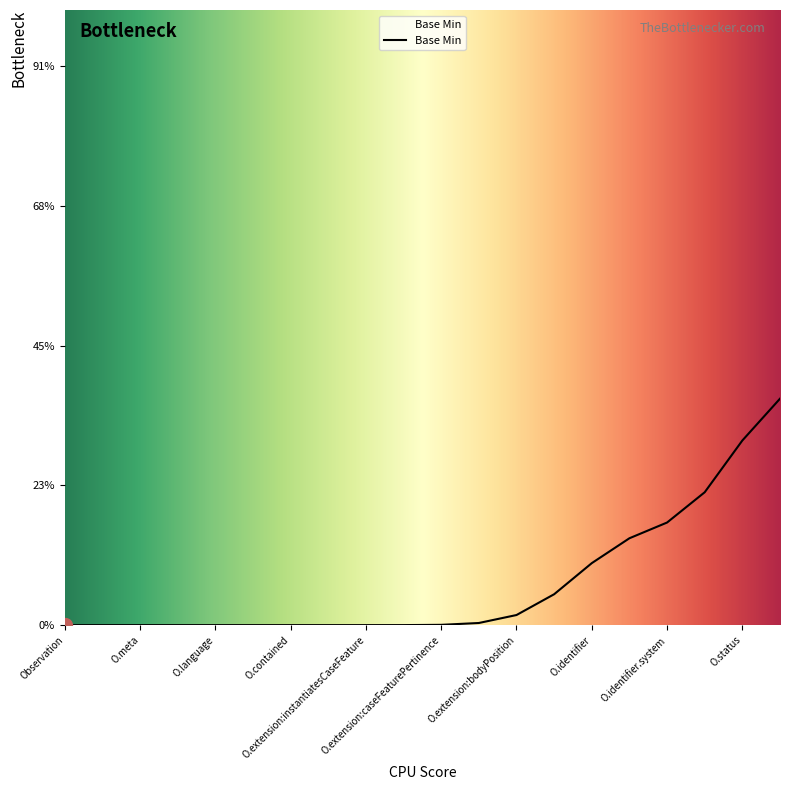

The value at Observation.extension:instantiatesCaseFeature is 0. True or false?

True